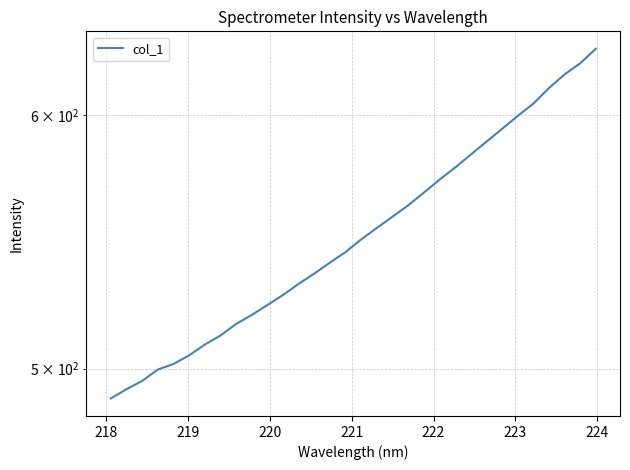

What is the difference between the maximum and minimum values?

139.8